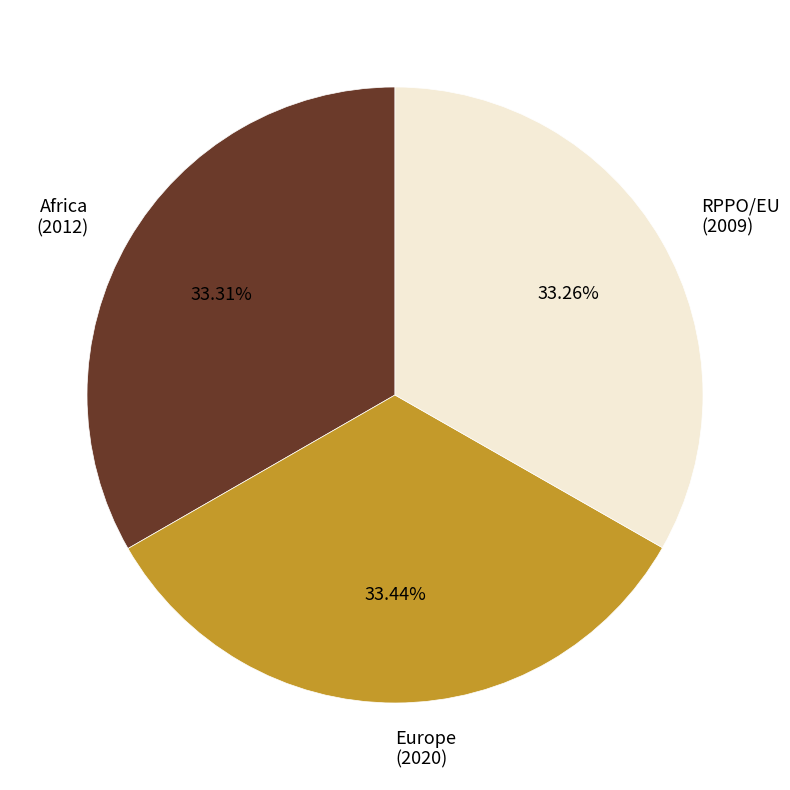

How many segments does this pie chart have?

3